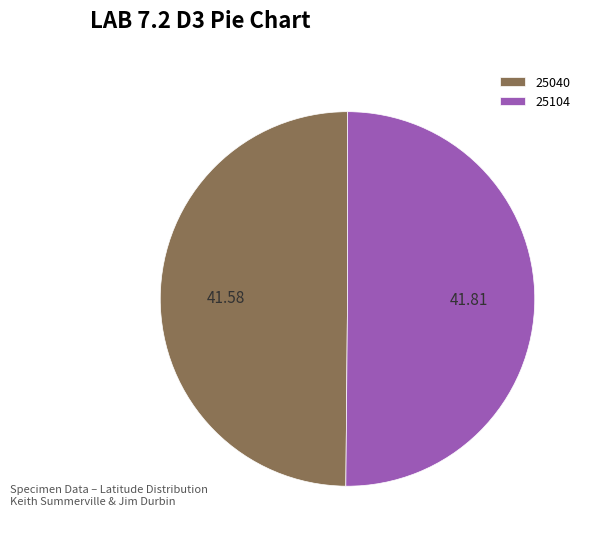

What is the ratio of the value at 25040 to the value at 25104?

1.0